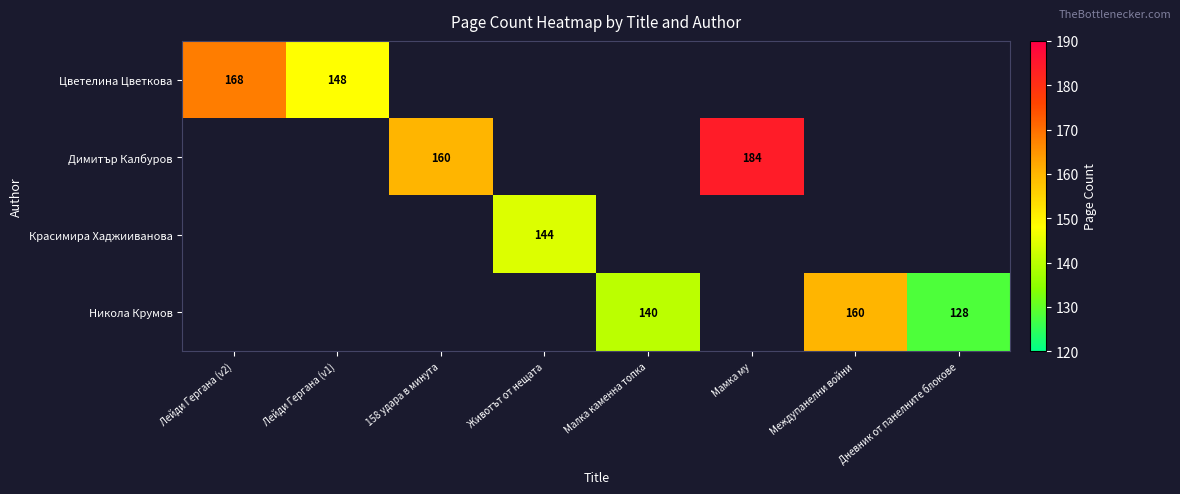

True or false: Цветелина Цветкова has a value of 148 at Лейди Гергана (v1).

True